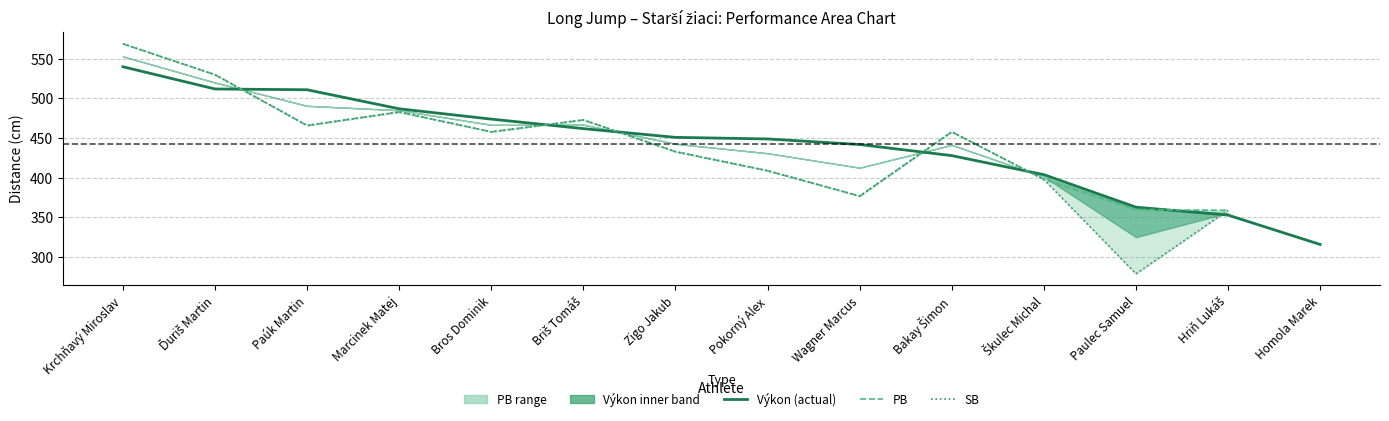

At which label does Výkon (actual) reach its peak?

Krchňavý Miroslav